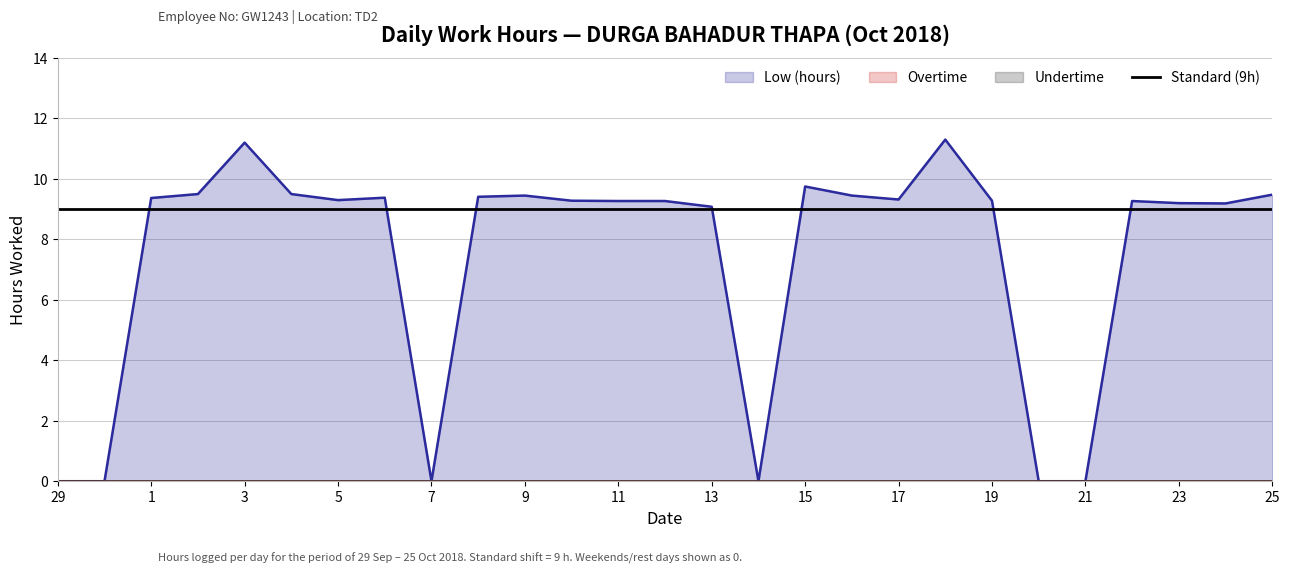

True or false: Overtime and Undertime cross at least once.

False